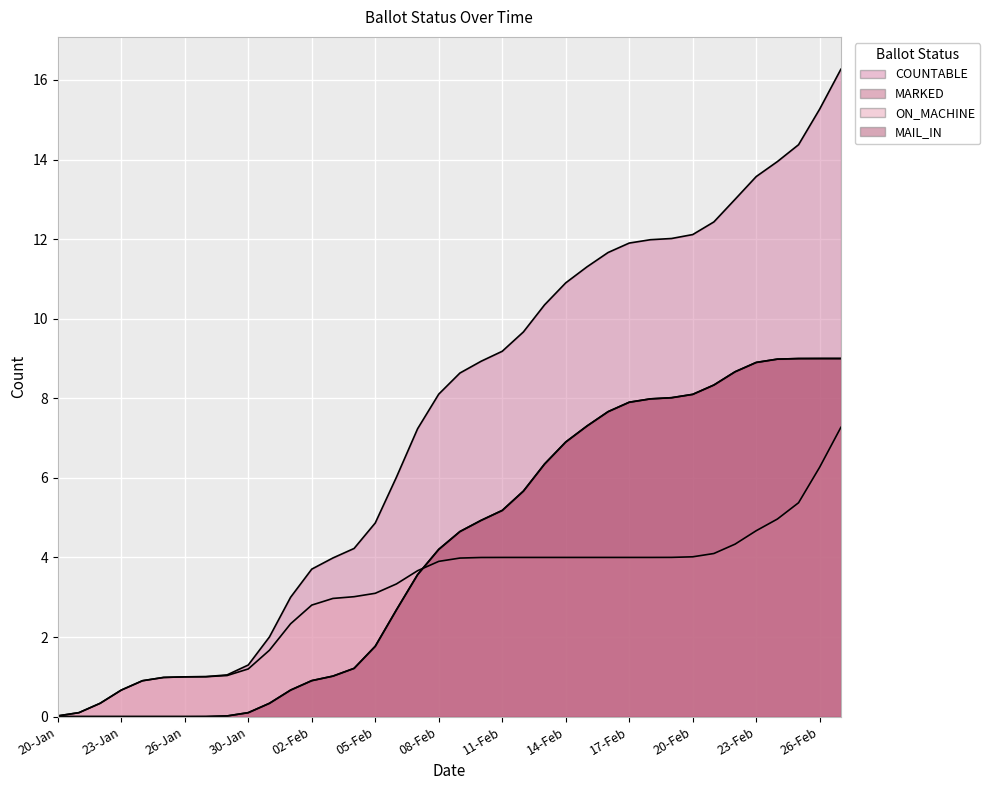

Is the value of MARKED at 15-Feb greater than the value of MAIL_IN at 26-Feb?

No